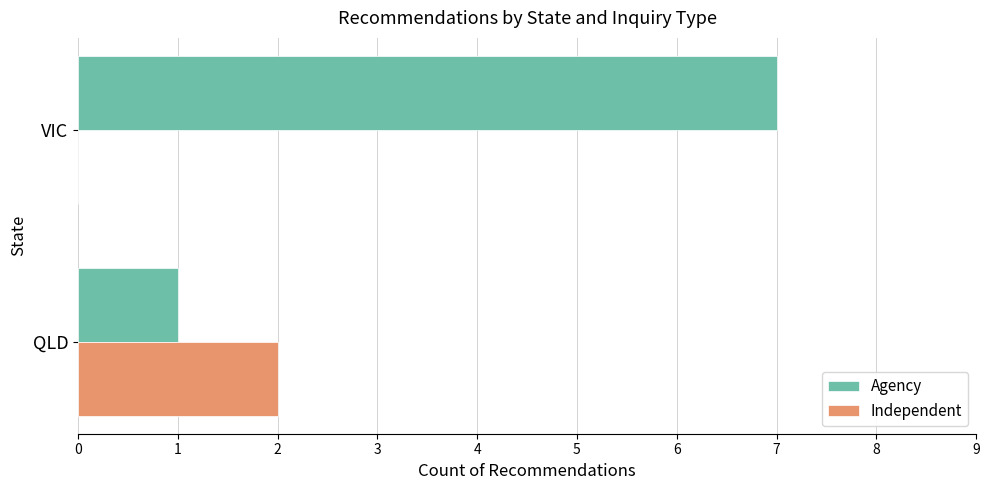

Which series has the largest total across all categories?

Agency